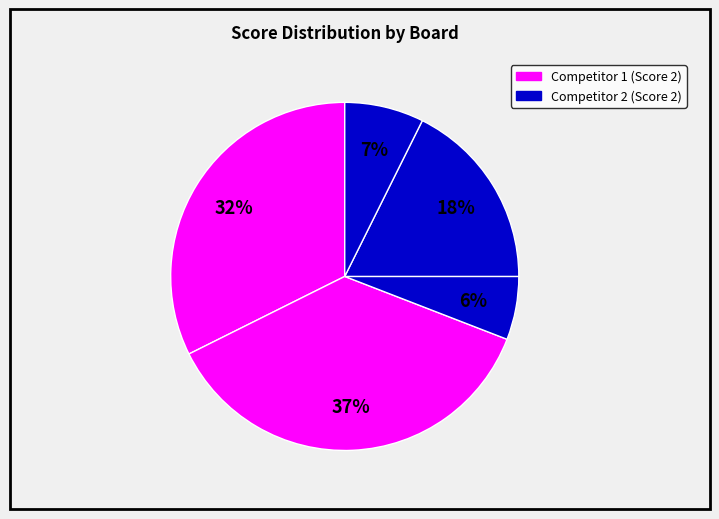

Count the number of slices in the pie.

5